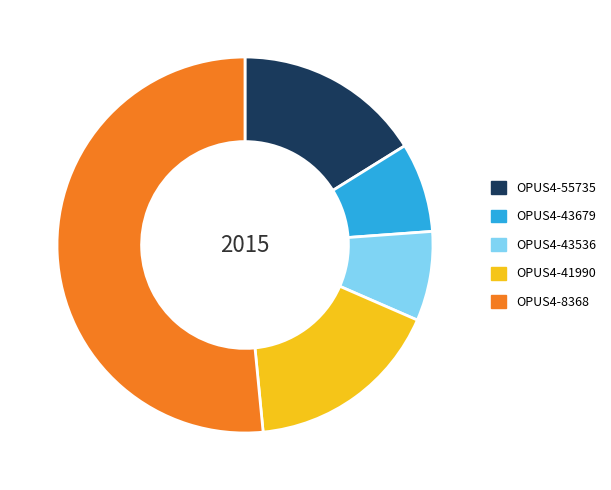

Which category accounts for the majority?

OPUS4-8368